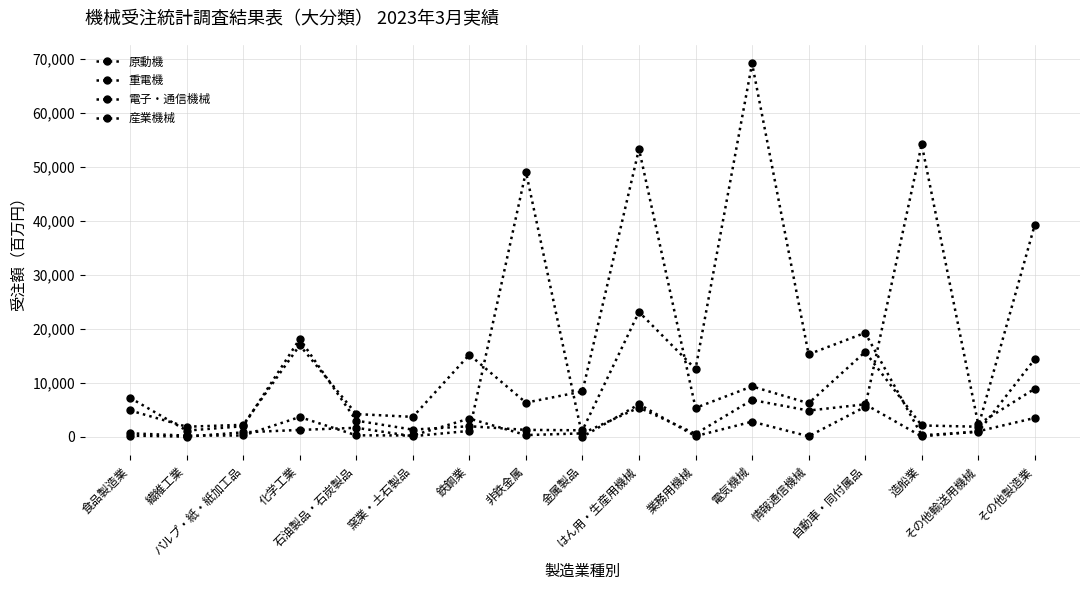

At which category does the chart reach its peak across all series?

電気機械